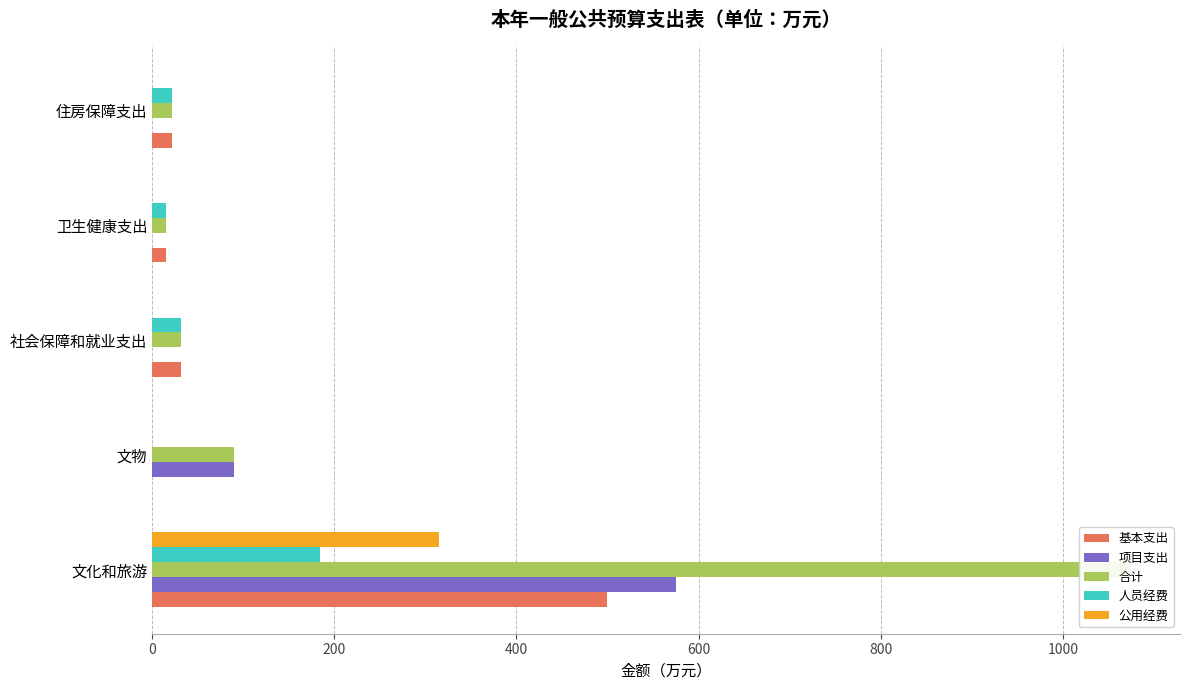

What is the sum of all 基本支出 values?

567.3